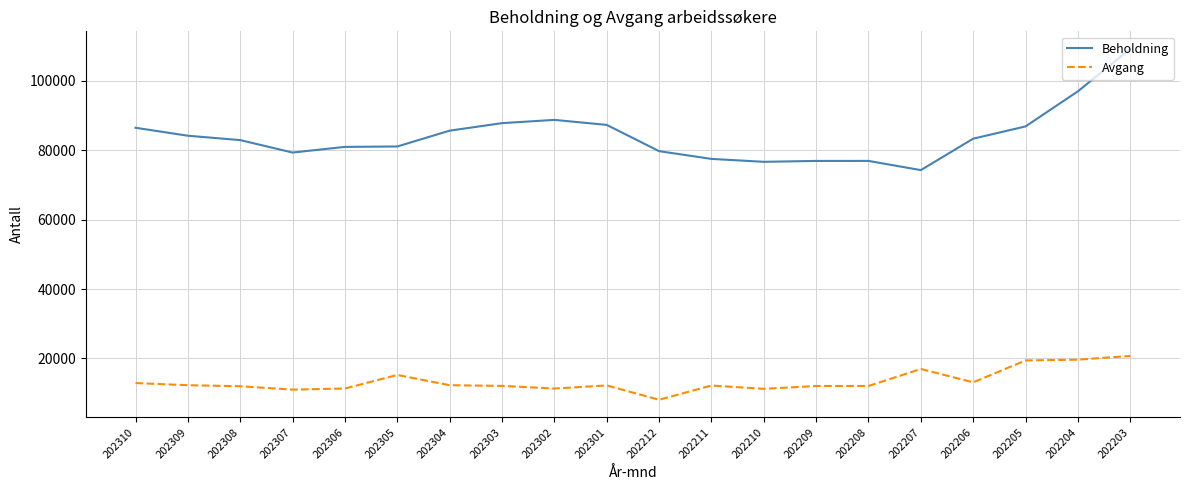

What is the smallest value displayed?

8108